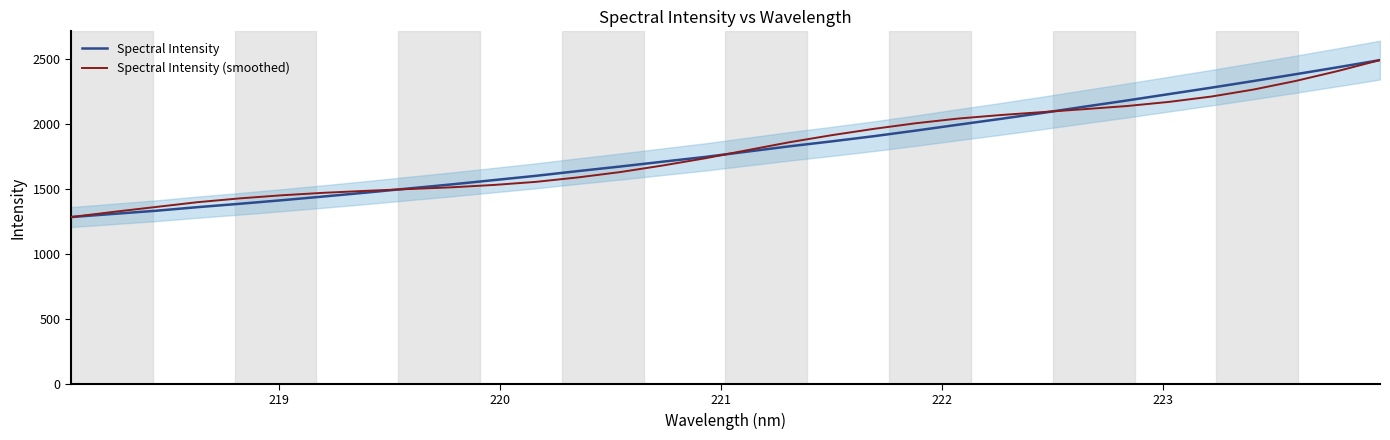

What are all the series names shown in the legend?

Spectral Intensity, Spectral Intensity (smoothed)